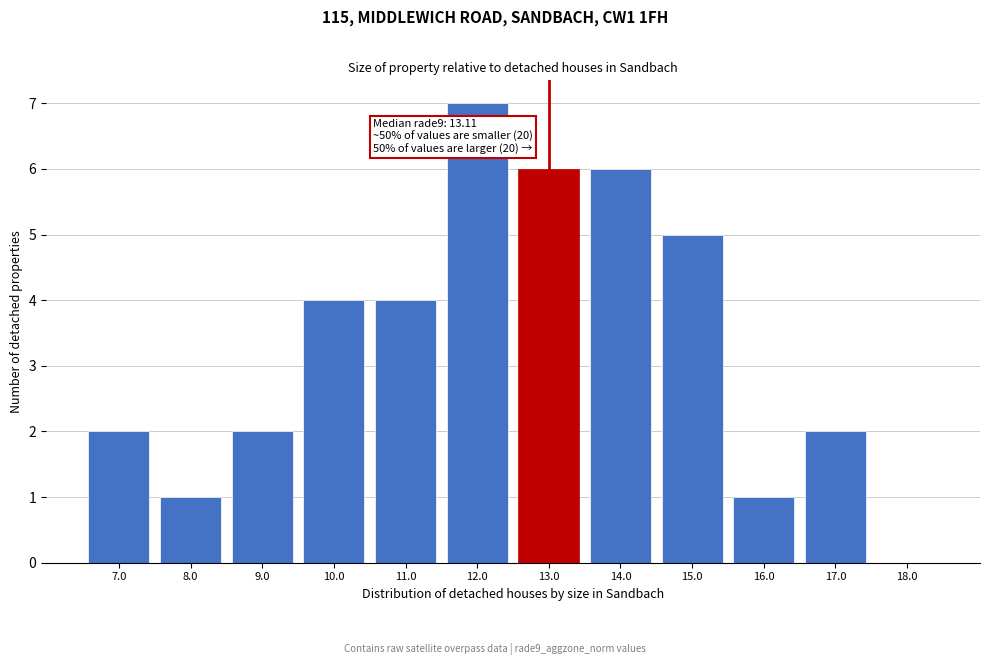

Reading right to left, list all the values displayed in this chart.

18.0=0	17.0=2	16.0=1	15.0=5	14.0=6	13.0=6	12.0=7	11.0=4	10.0=4	9.0=2	8.0=1	7.0=2